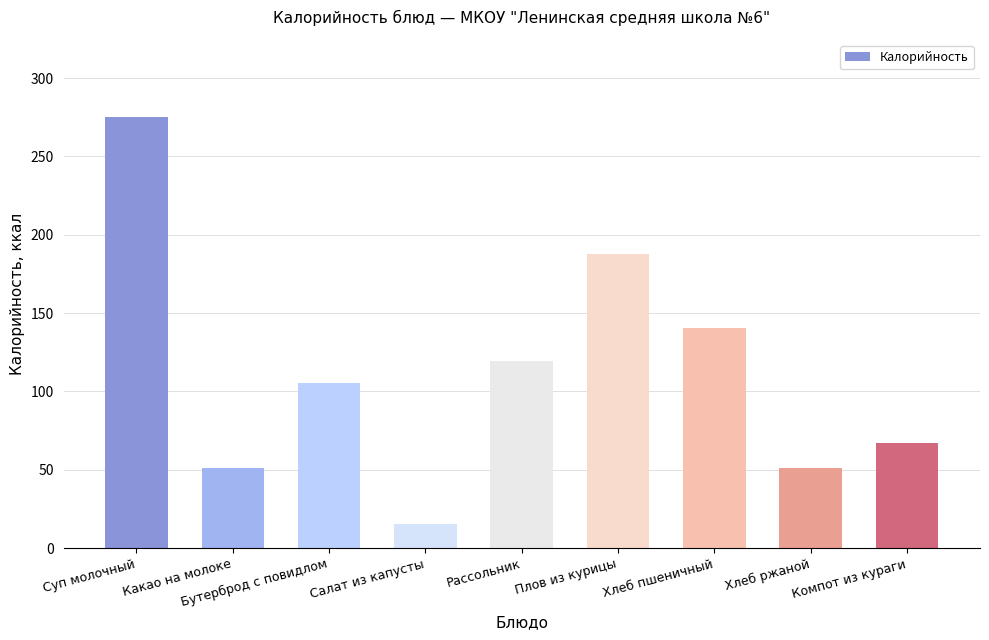

Which has a higher value, Какао на молоке or Хлеб пшеничный?

Хлеб пшеничный